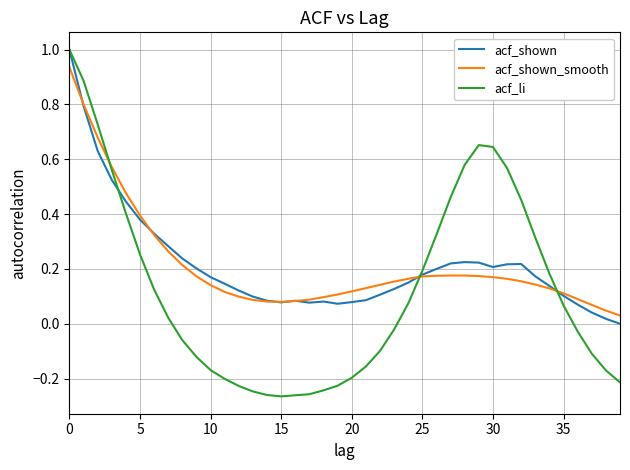

Which series has the largest range (max minus min)?

acf_li